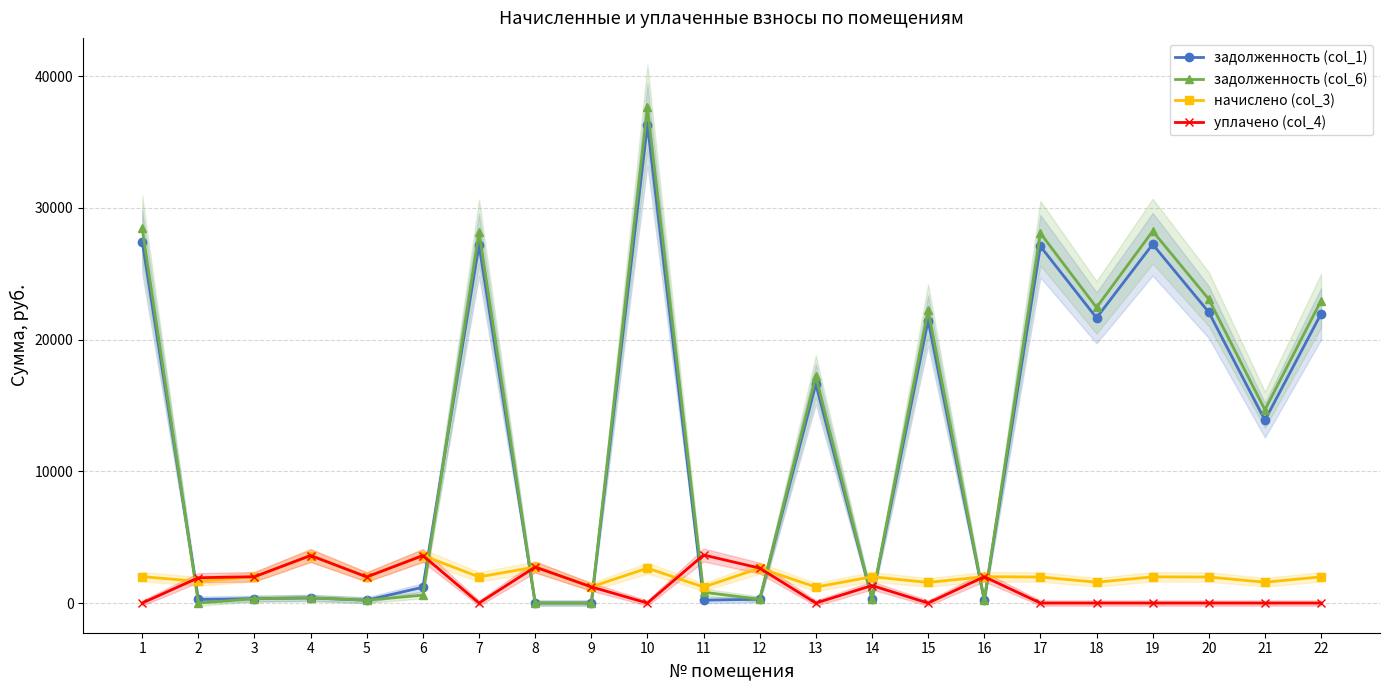

Where do начислено (col_3) and задолженность (col_1) first cross each other?

1 and 2